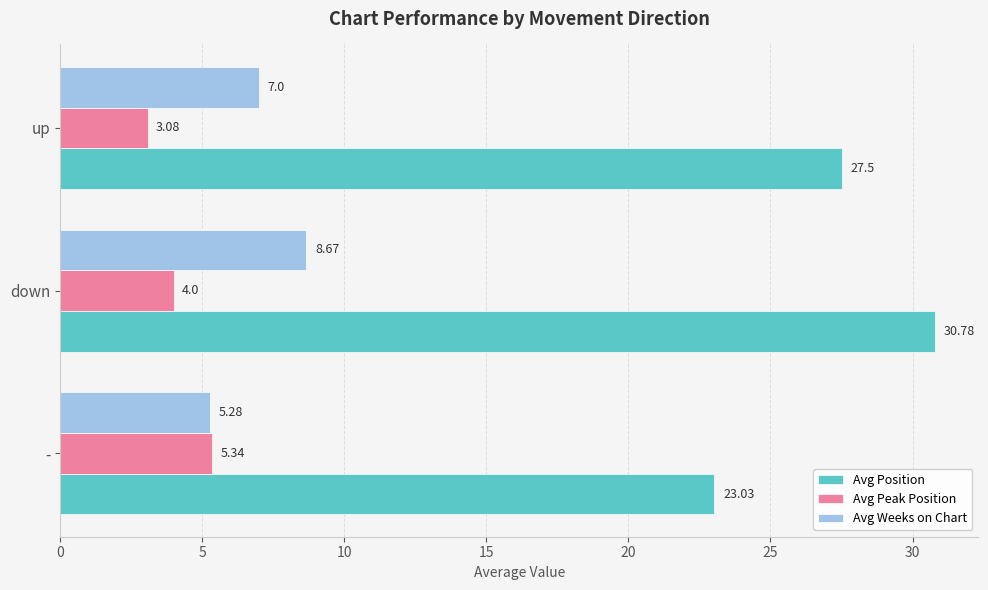

How many values in the Avg Position series exceed 27?

2